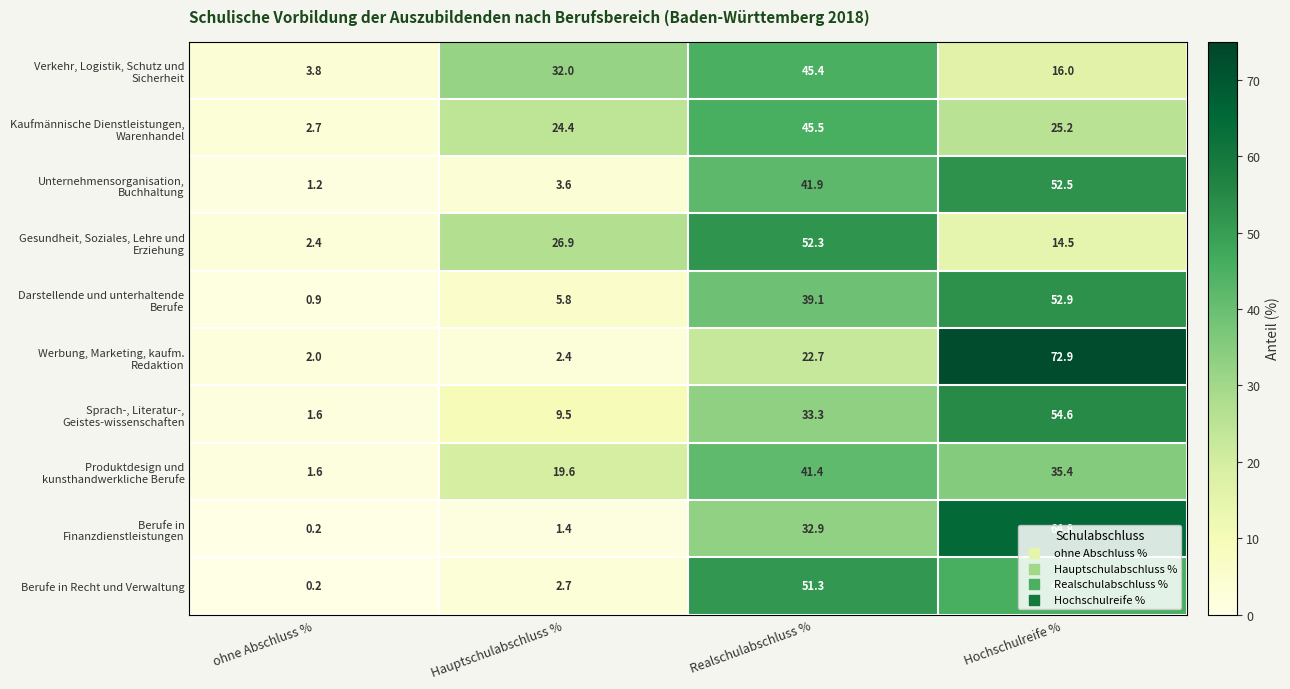

At how many categories does at least one series exceed 11?

3